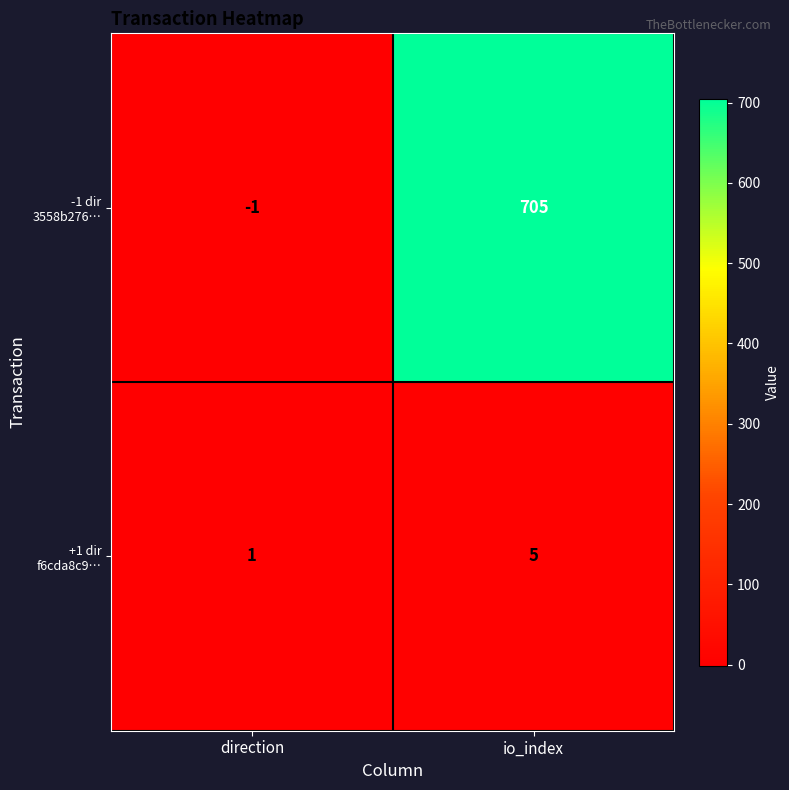

Which category has the highest value across all series?

io_index